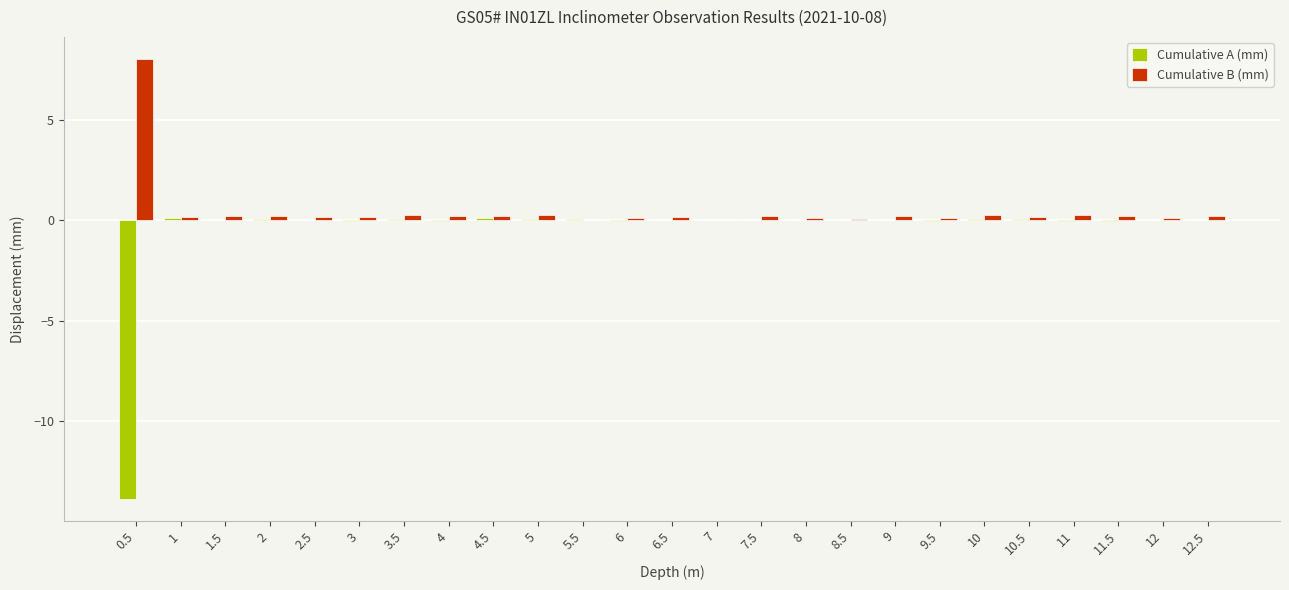

True or false: Cumulative B (mm) has a value of -0.0 at 5.5.

True